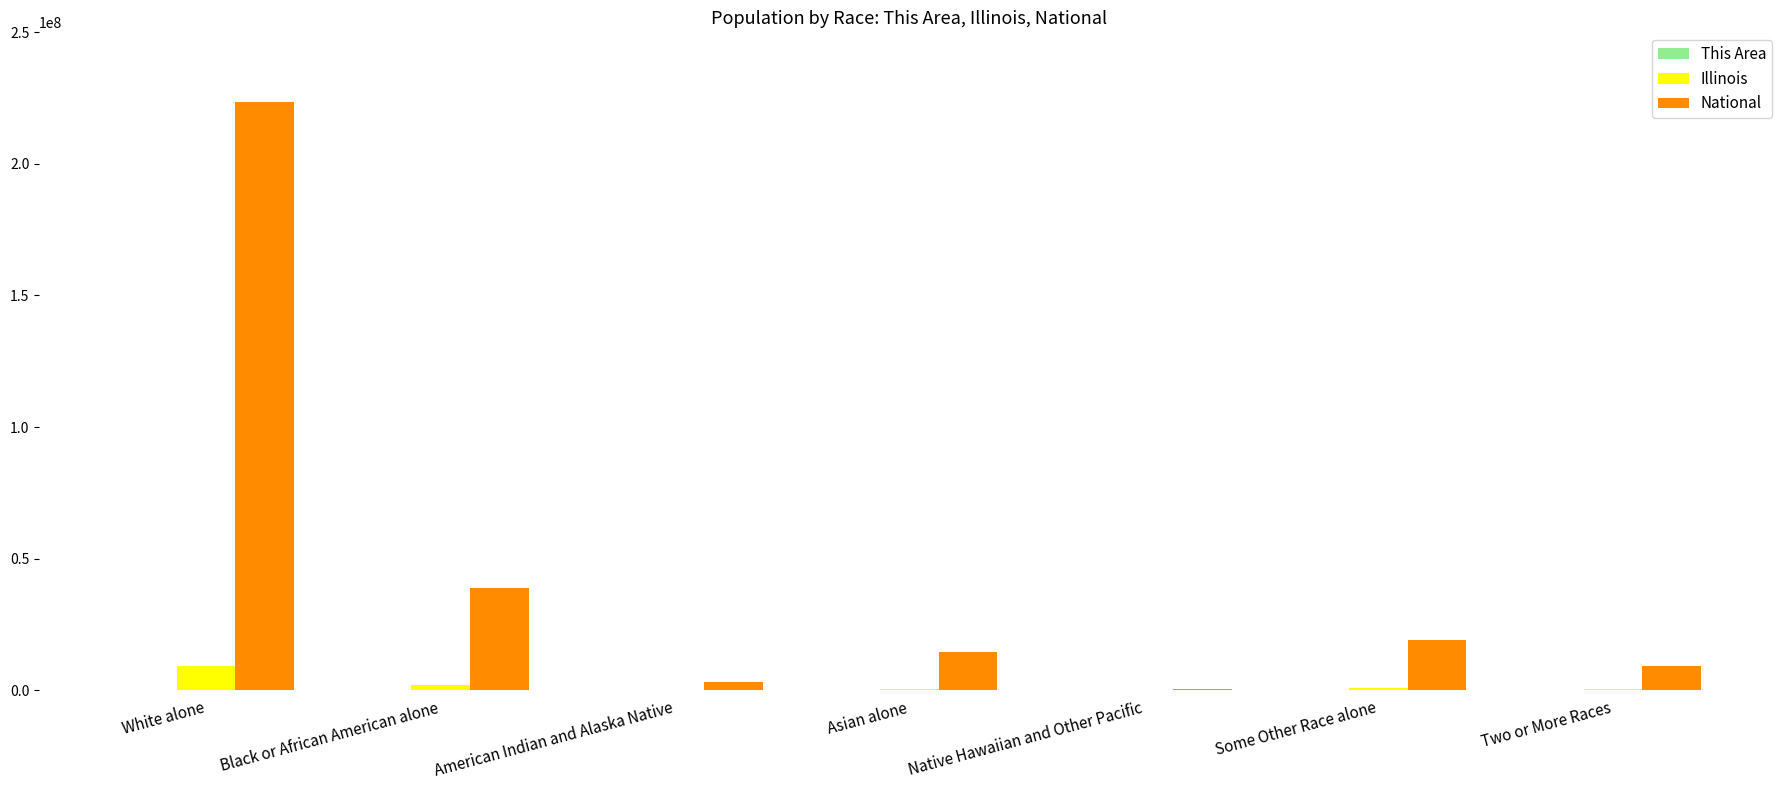

Which series has the largest total across all categories?

National